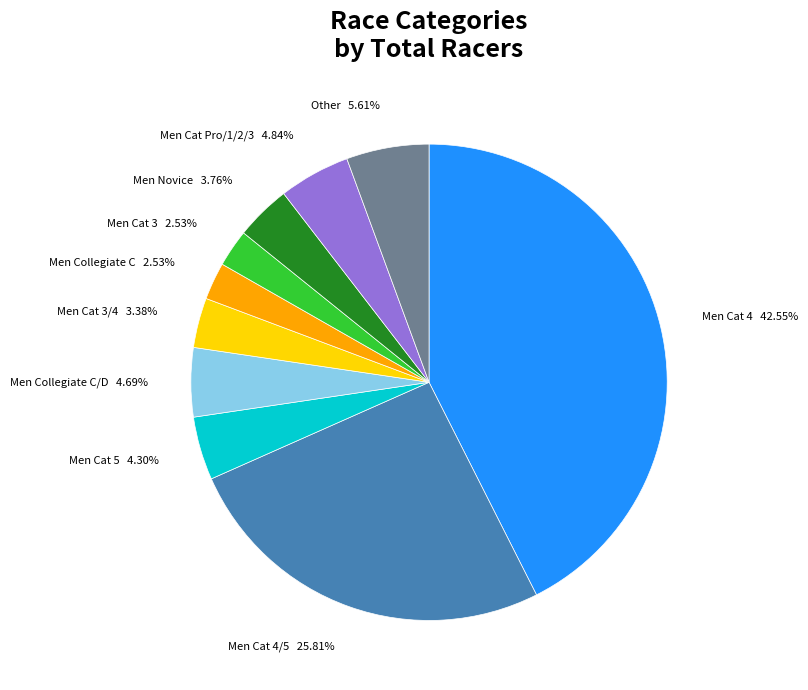

Count the number of slices in the pie.

10